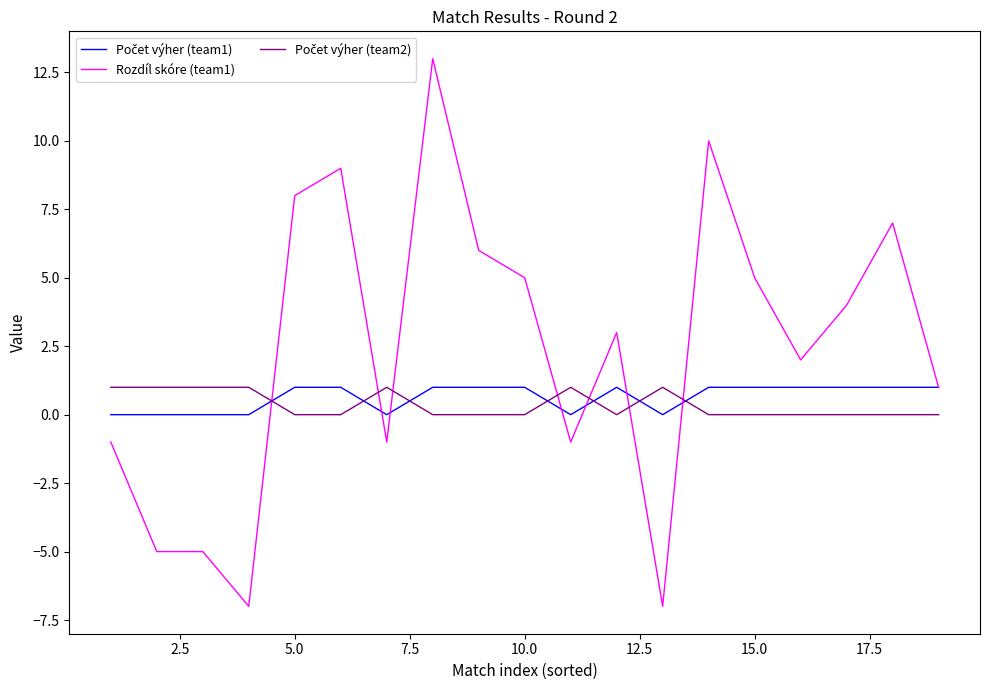

Which series has the widest spread of values?

Rozdíl skóre (team1)